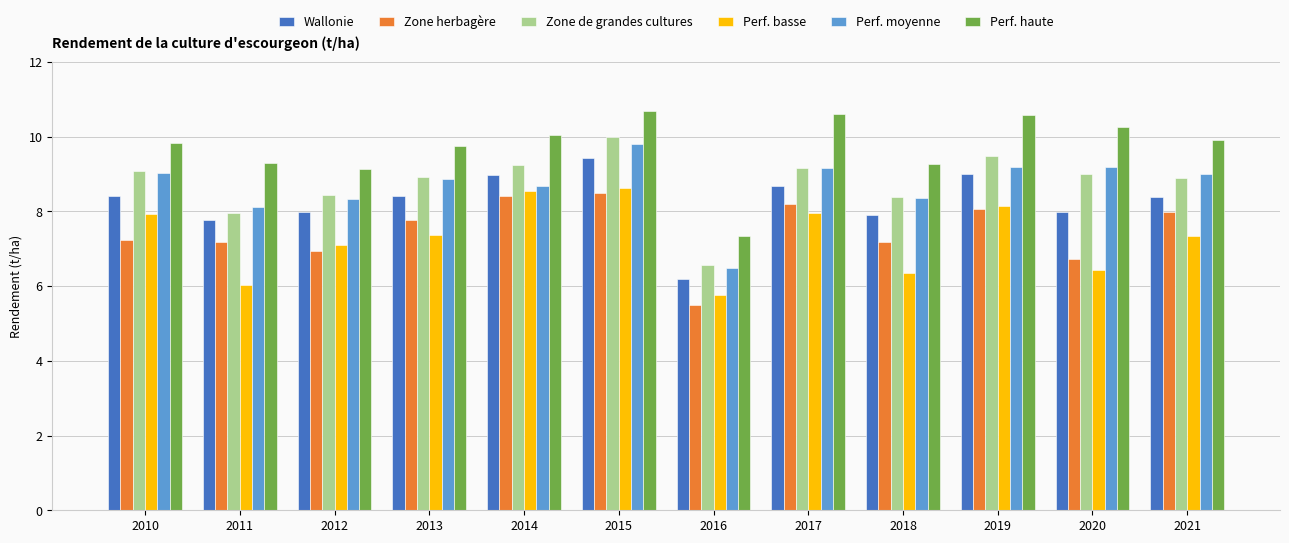

Does the chart contain stacked bars?

No